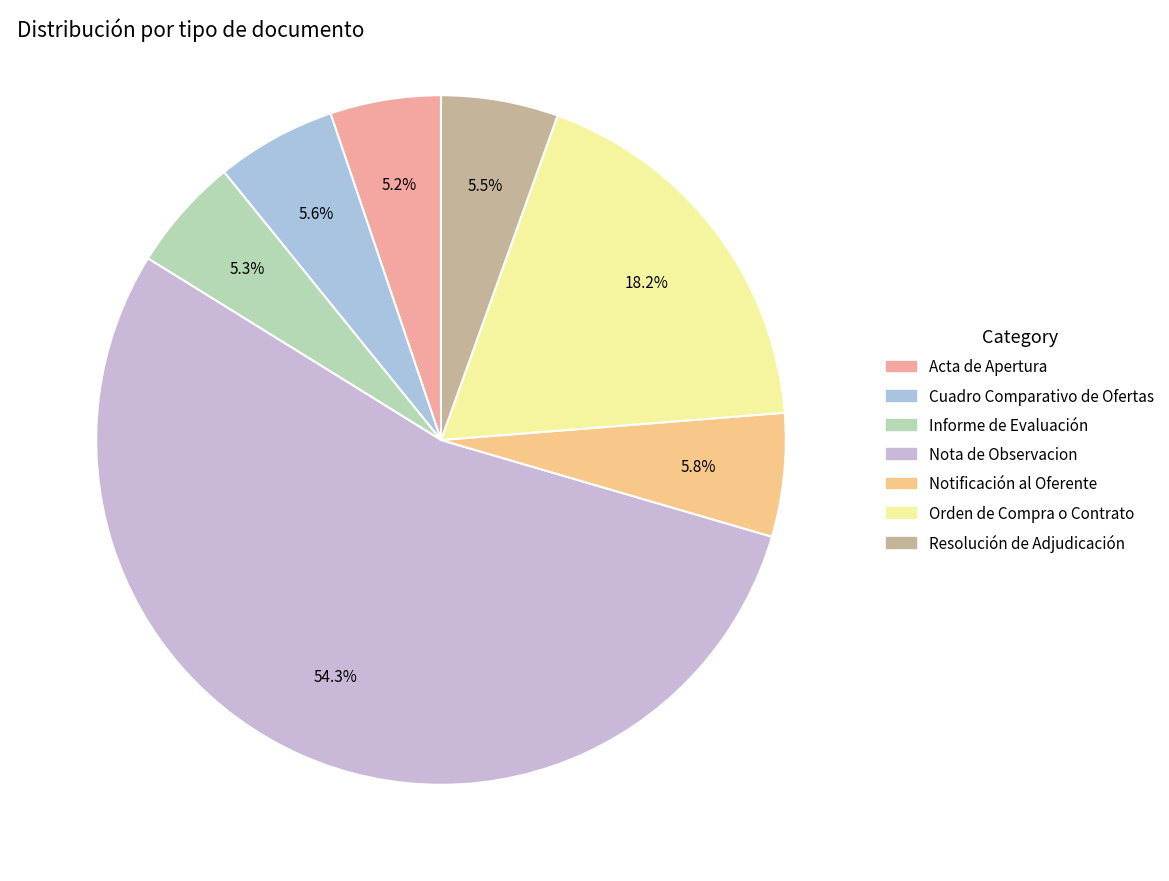

To the nearest percent, what percentage of the pie is Nota de Observacion?

54%